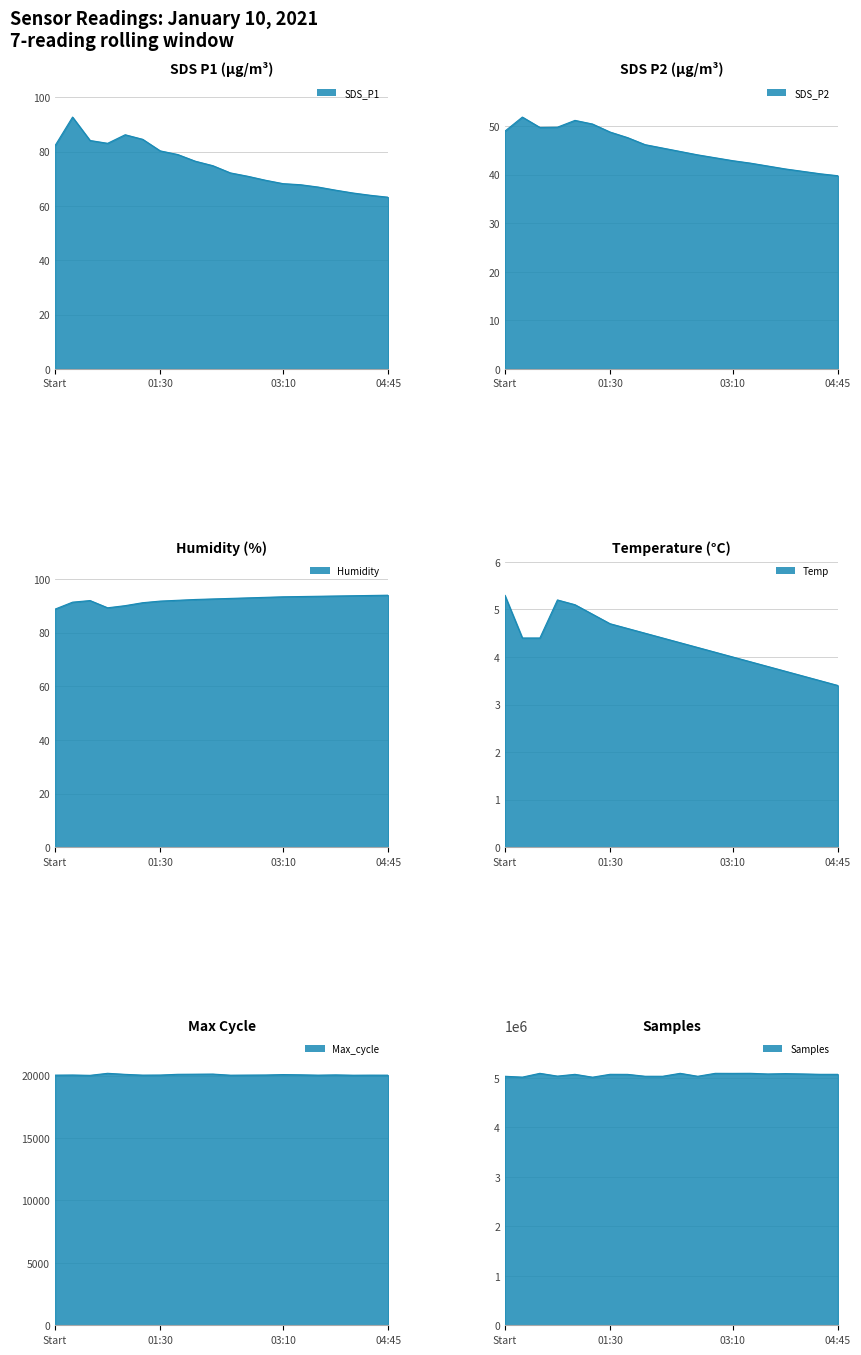

What is the total value across all series at 04:34?

5114599.0